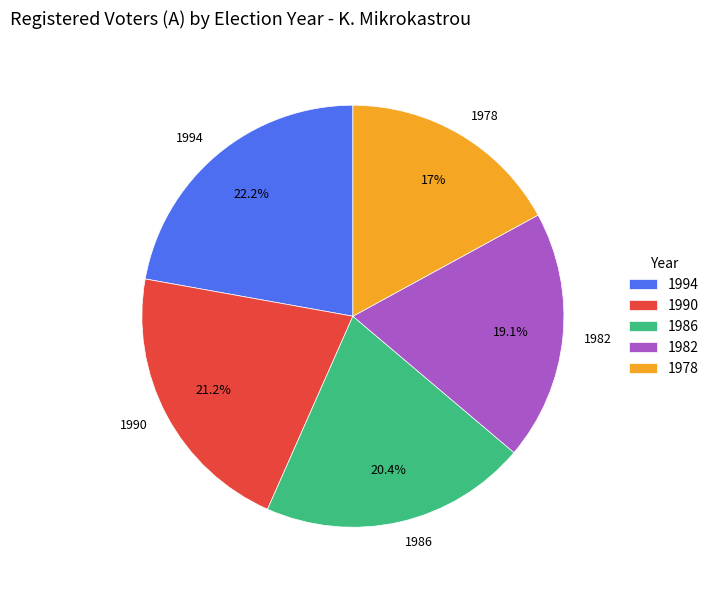

To the nearest percent, what portion does 1982 represent?

19%